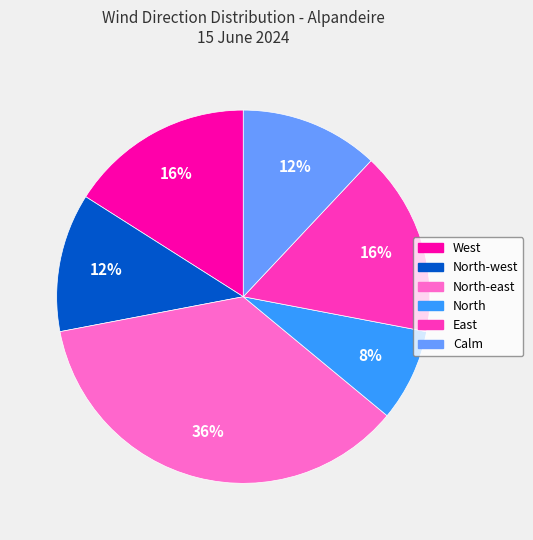

To the nearest percent, what percentage of the pie is West?

16%